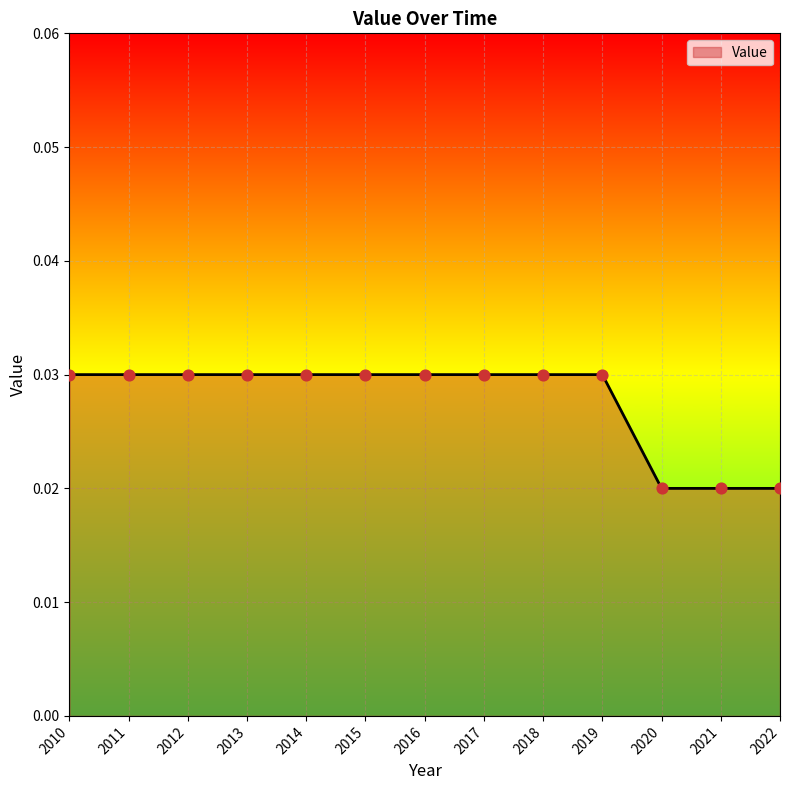

Which has a higher value, 2012 or 2022?

2012